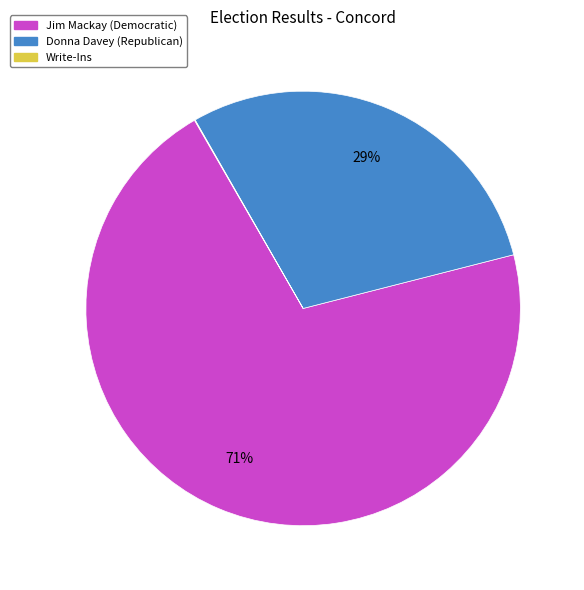

To the nearest percent, what portion does Donna Davey (Republican) represent?

29%